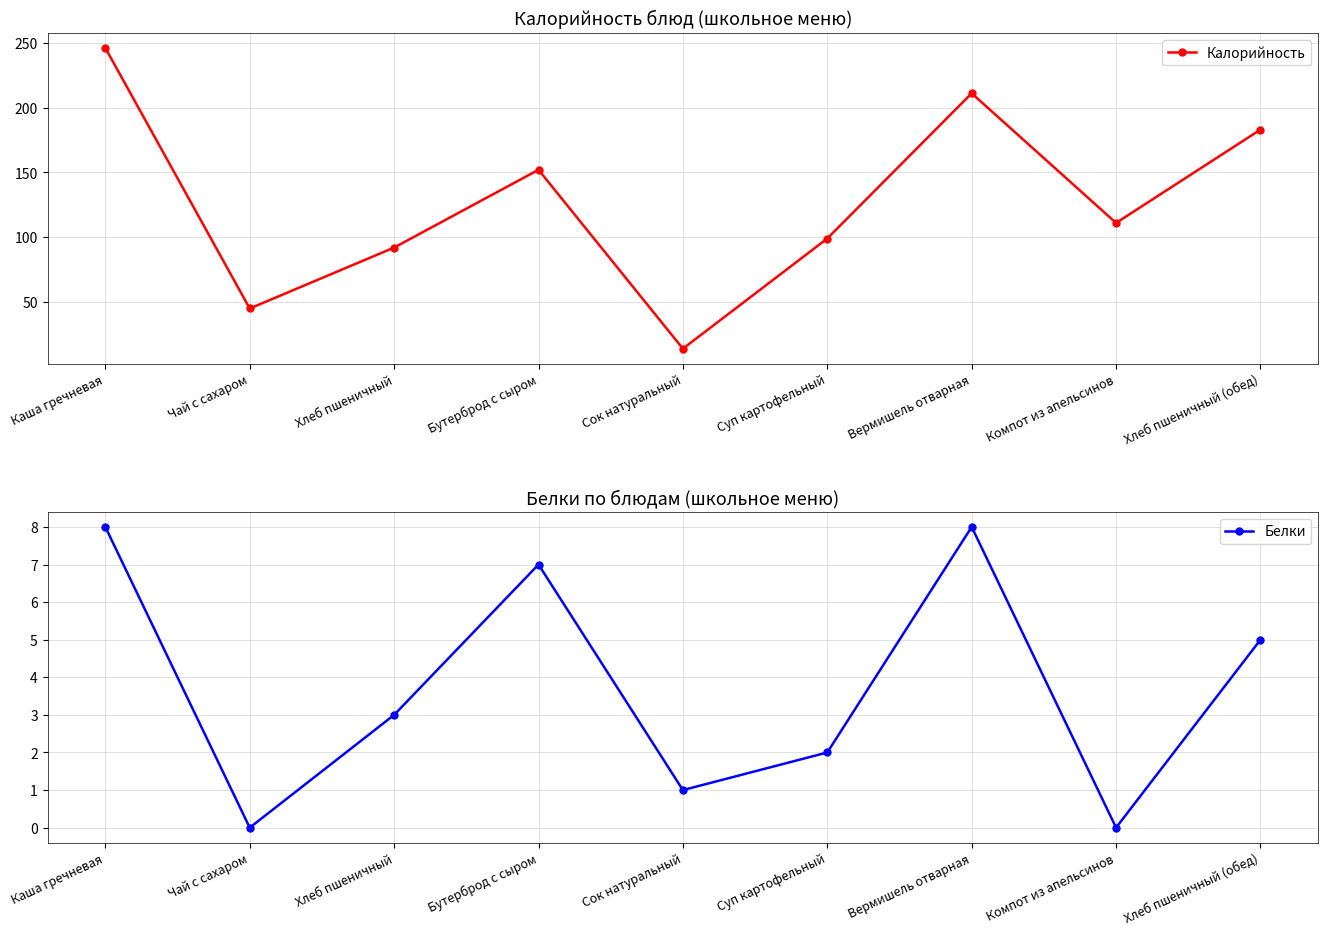

Which has a higher value, Хлеб пшеничный (обед) or Компот из апельсинов?

Хлеб пшеничный (обед)